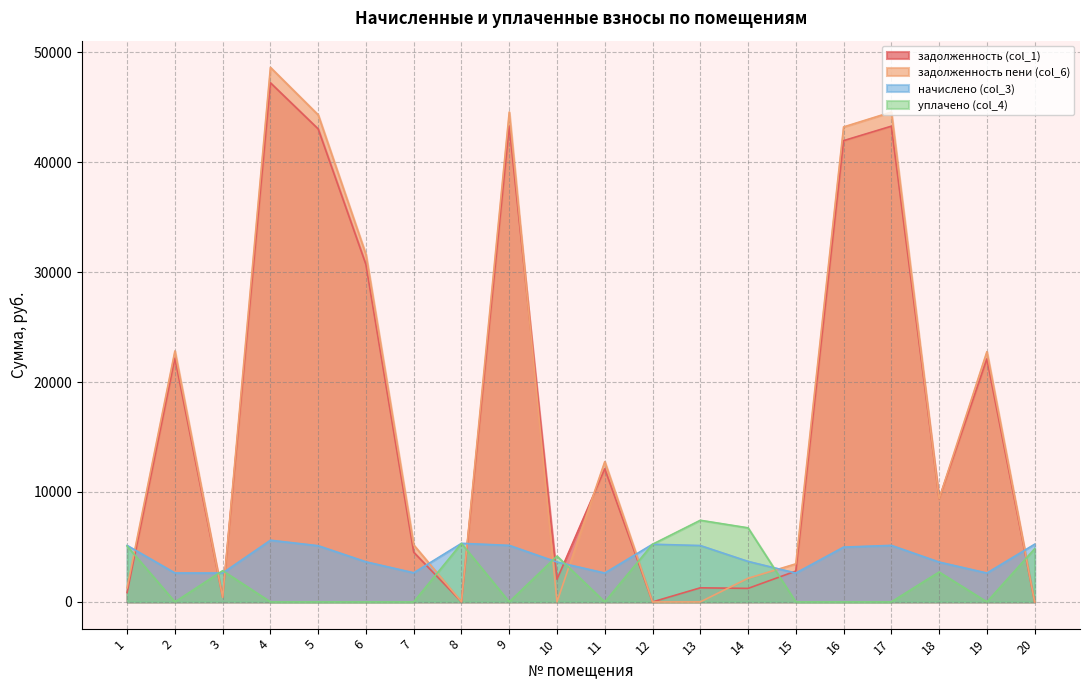

What is the minimum value for начислено (col_3)?

2626.3